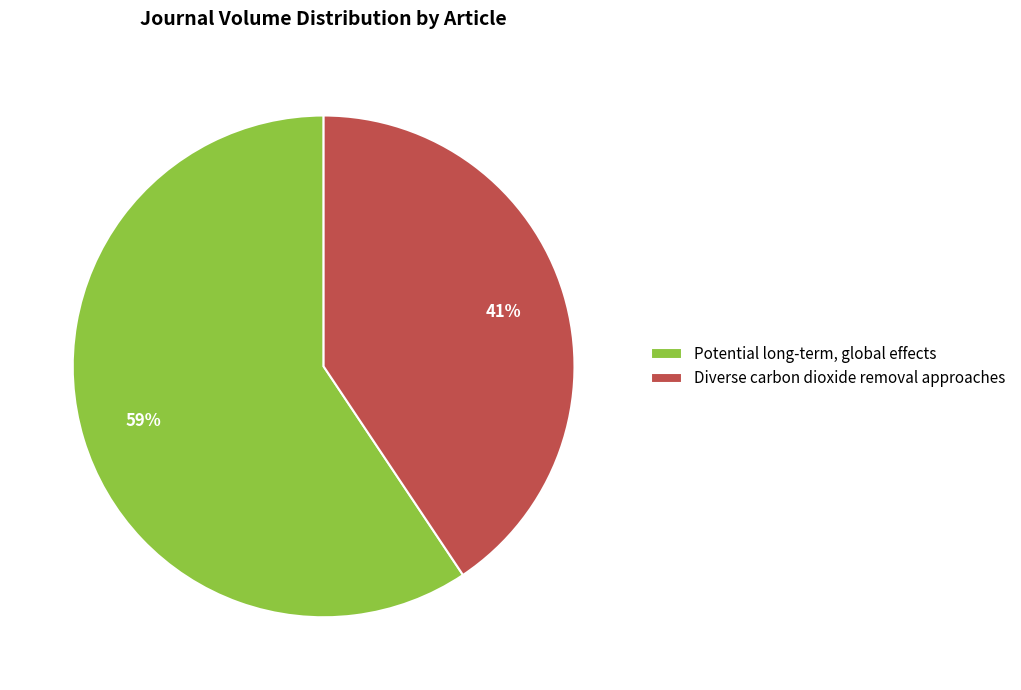

What is the largest slice in the pie chart?

Potential long-term, global effects